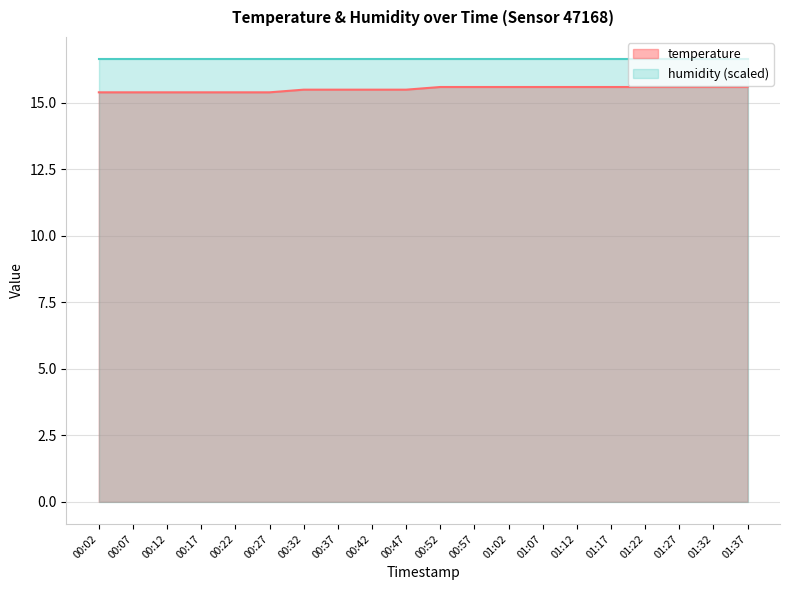

How many lines are shown in the chart?

2